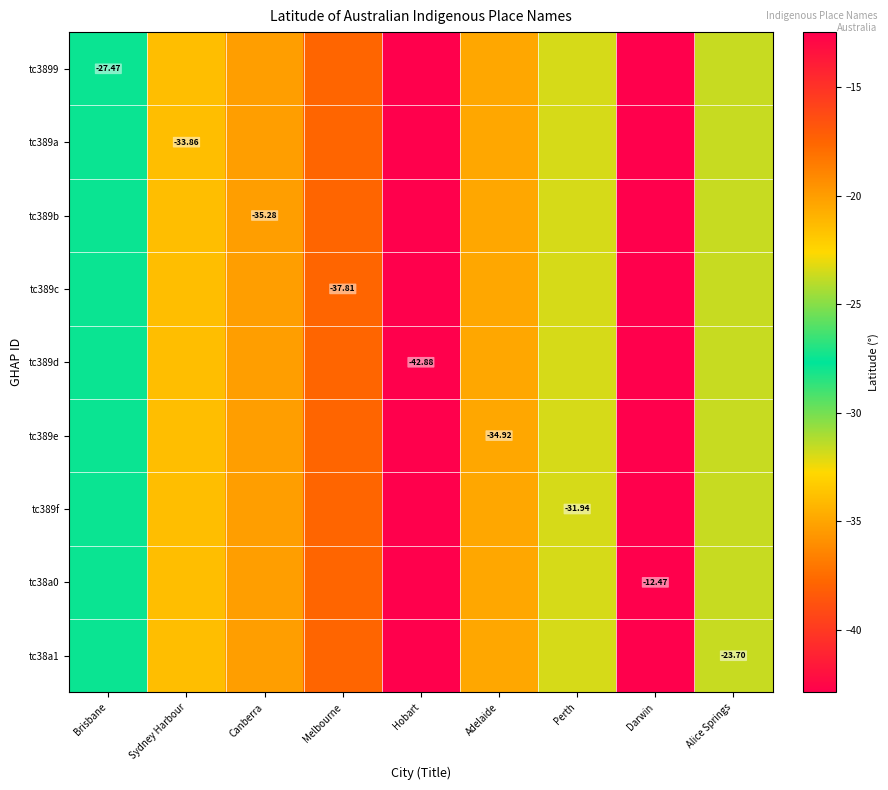

What is the sum of all tc389f values?

-280.3